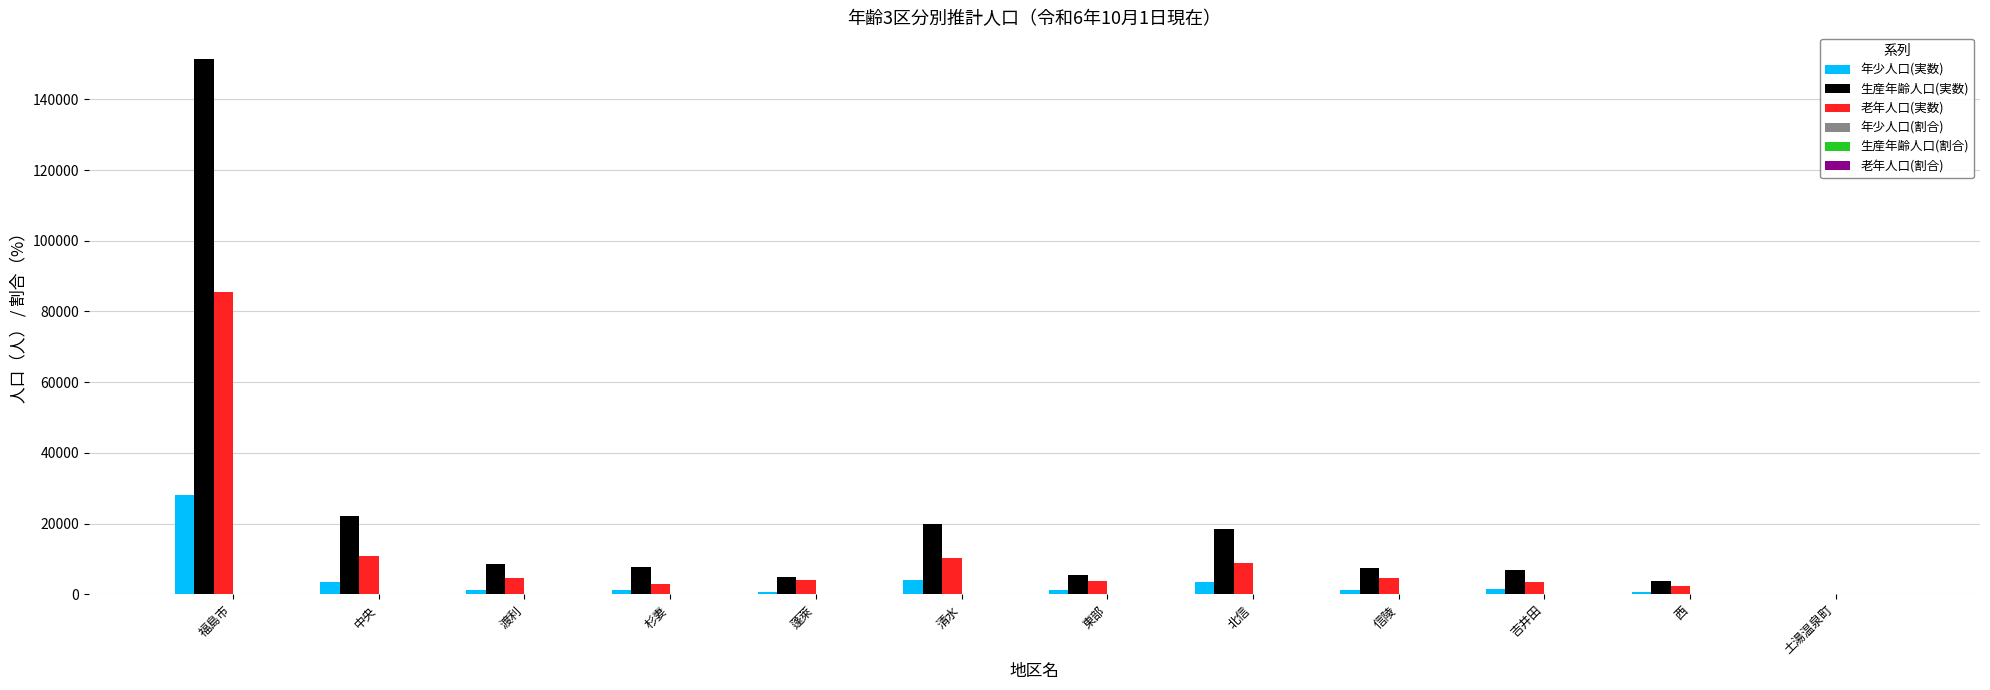

Which series has the widest spread of values?

生産年齢人口(実数)